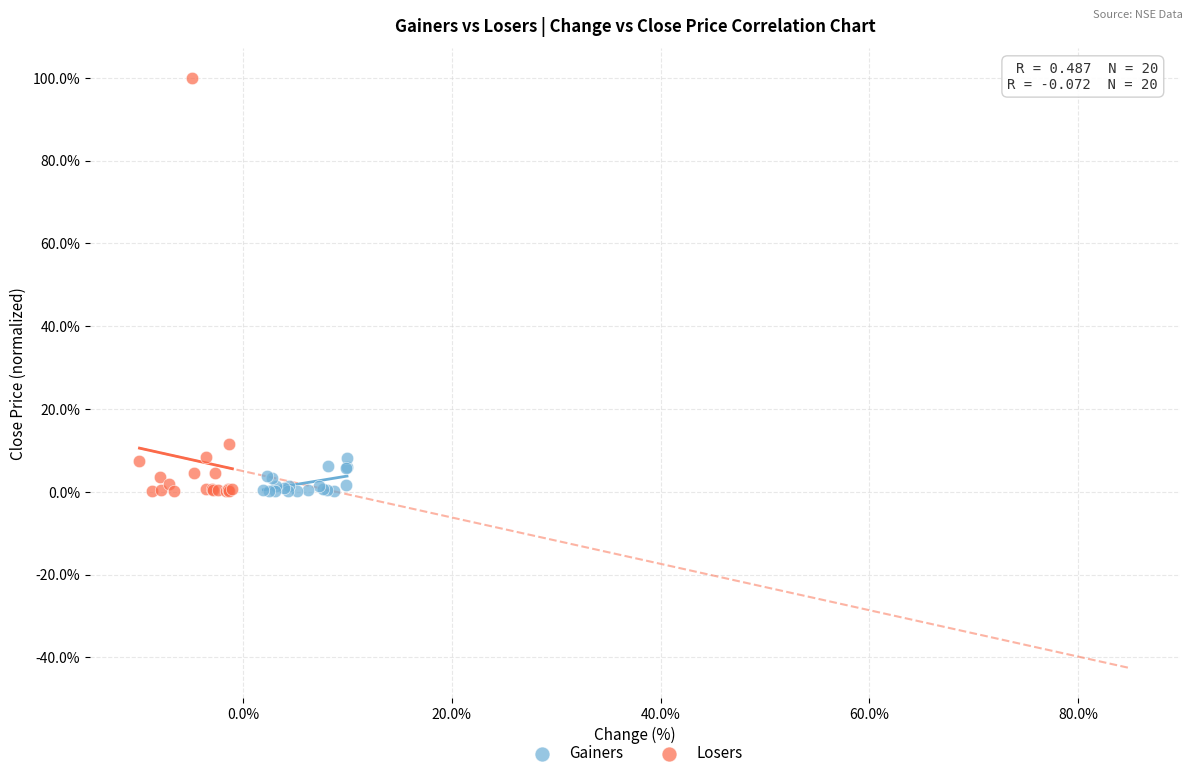

Which series has the widest spread of Y values?

Losers